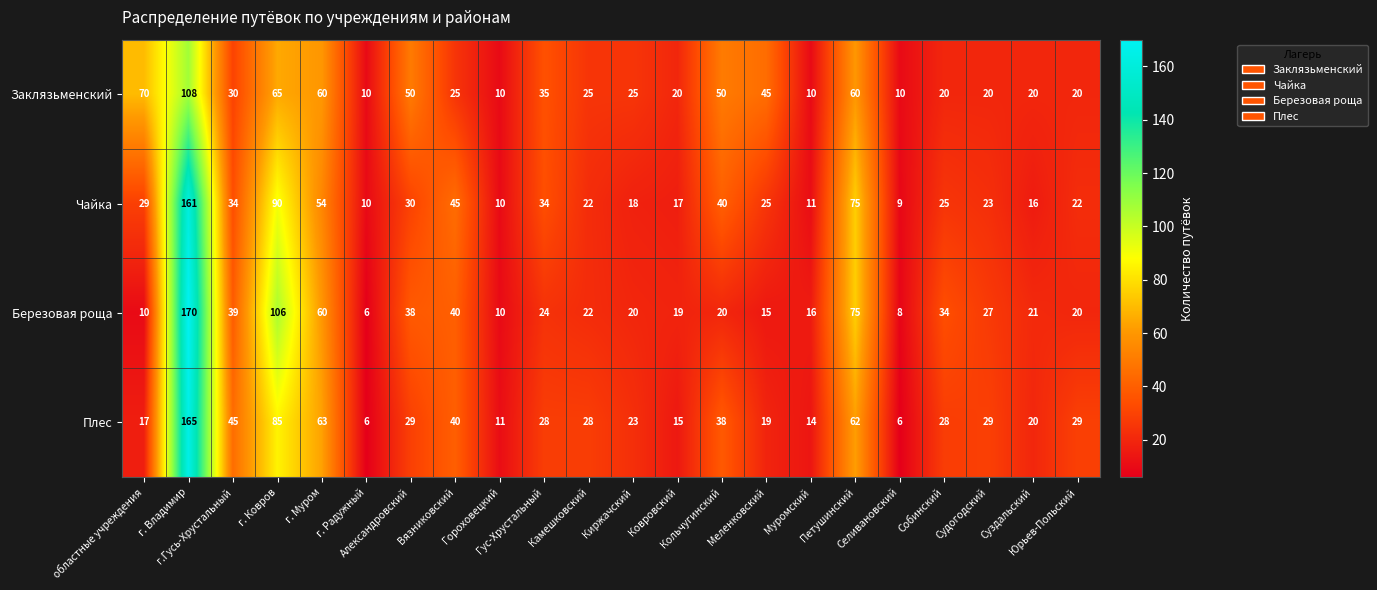

What is the difference between the second highest and second lowest values in the Чайка series?

80